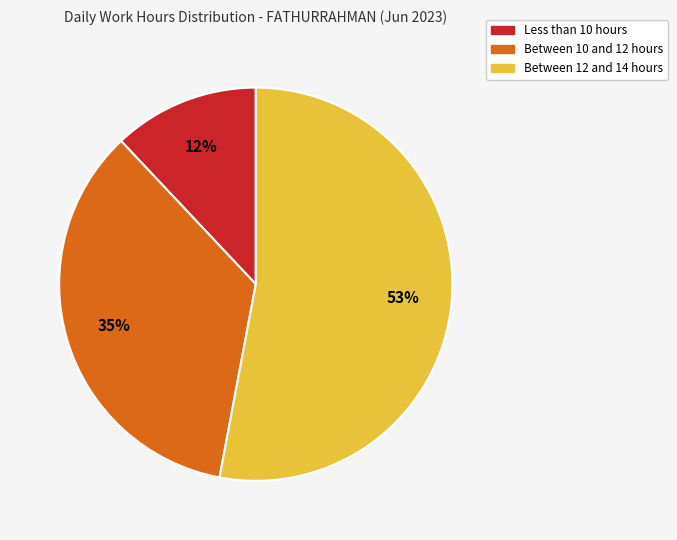

How many slices are in this pie chart?

3